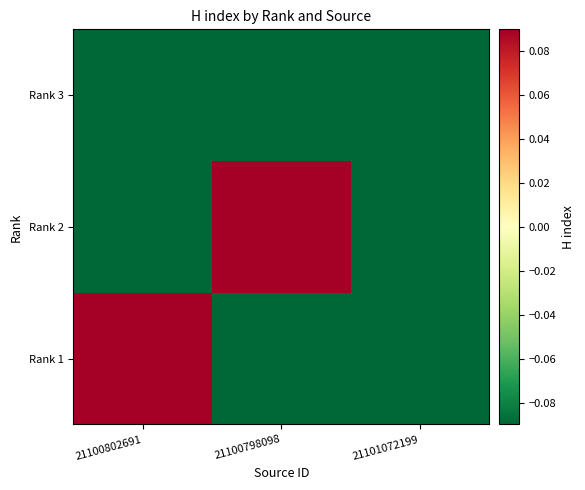

What is the spread (max minus min) of values at 21100798098?

0.5